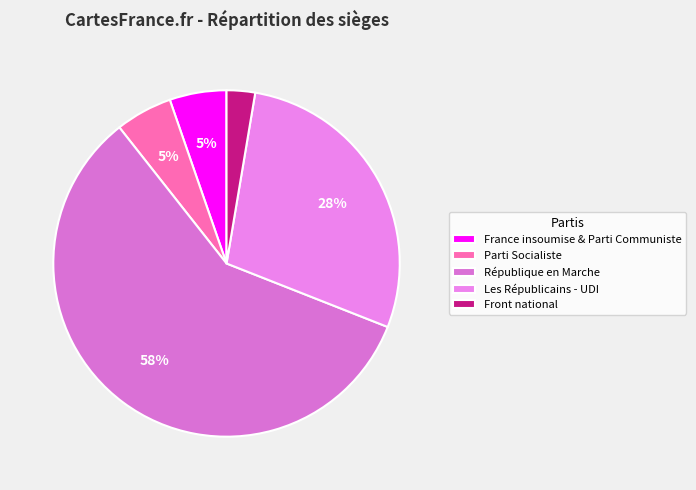

Which slice is the largest?

République en Marche